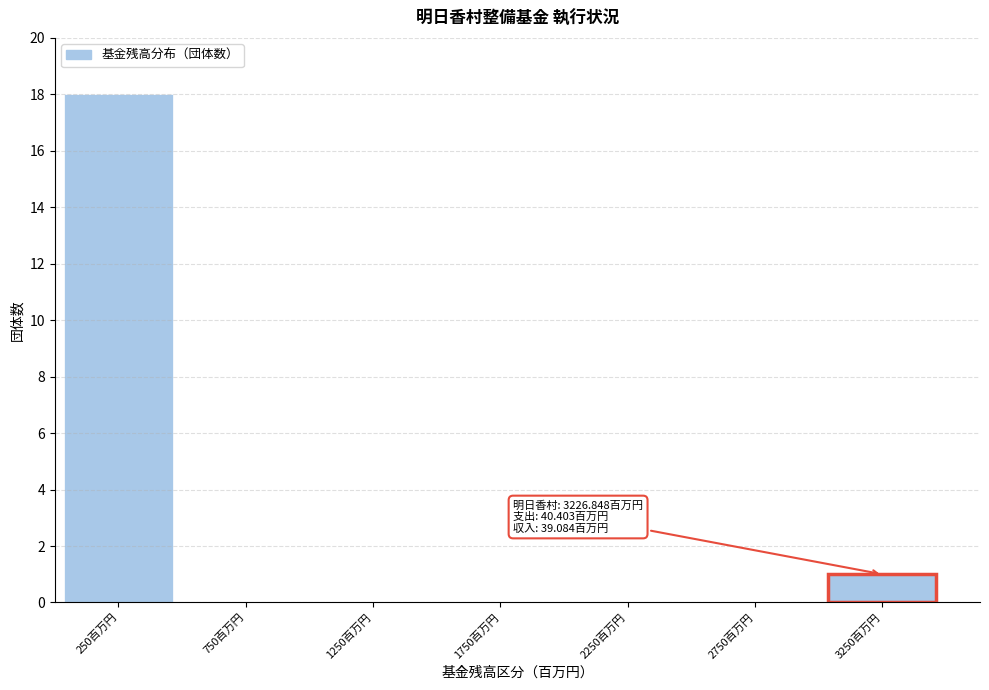

Reading right to left, what are all the values shown in this chart?

3250百万円=1	2750百万円=0	2250百万円=0	1750百万円=0	1250百万円=0	750百万円=0	250百万円=18